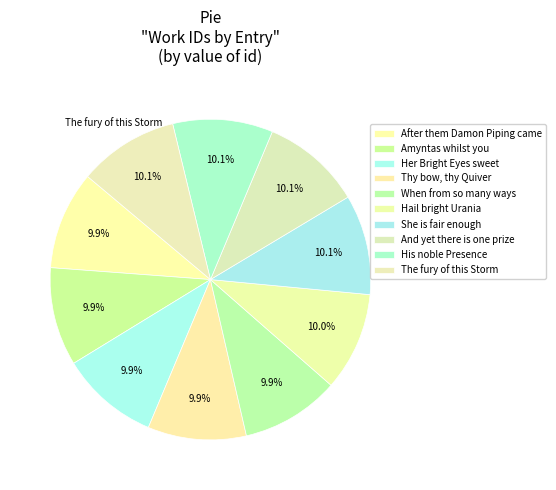

How many slices are in this pie chart?

10